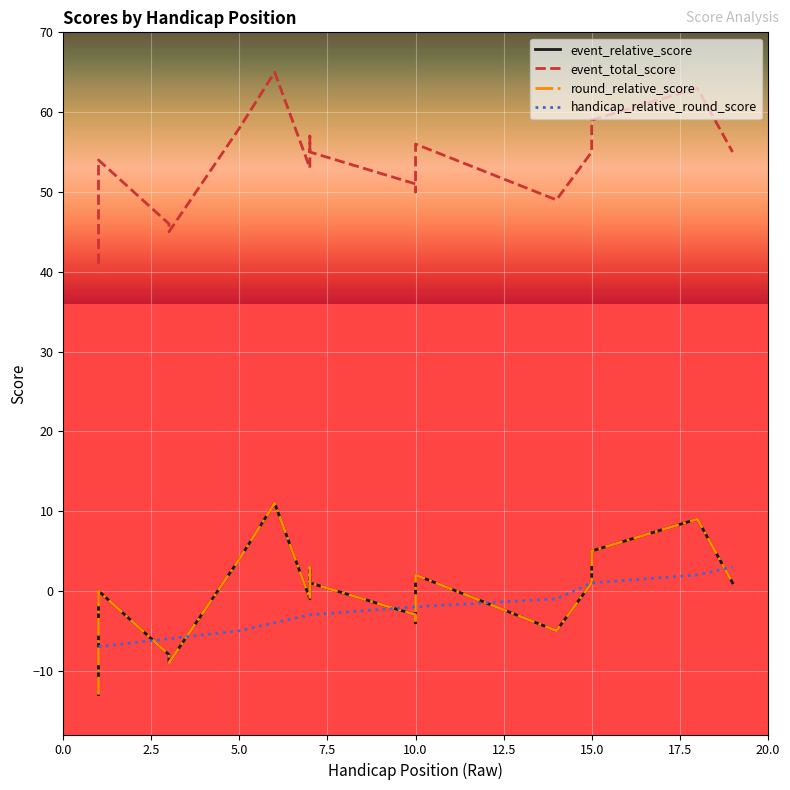

Rank the series by their maximum value, from highest to lowest.

event_total_score, event_relative_score, round_relative_score, handicap_relative_round_score